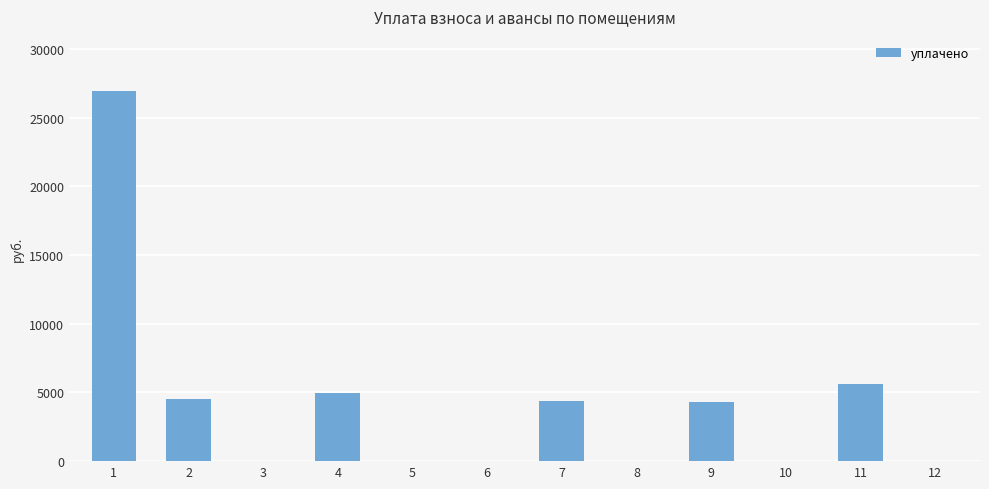

The chart shows a value of -8848.3 at 12. True or false?

False